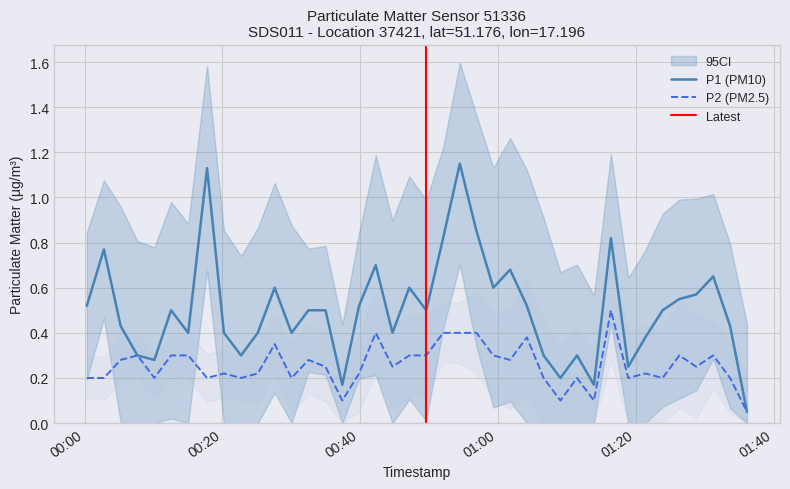

What is the greatest value displayed?

1.1